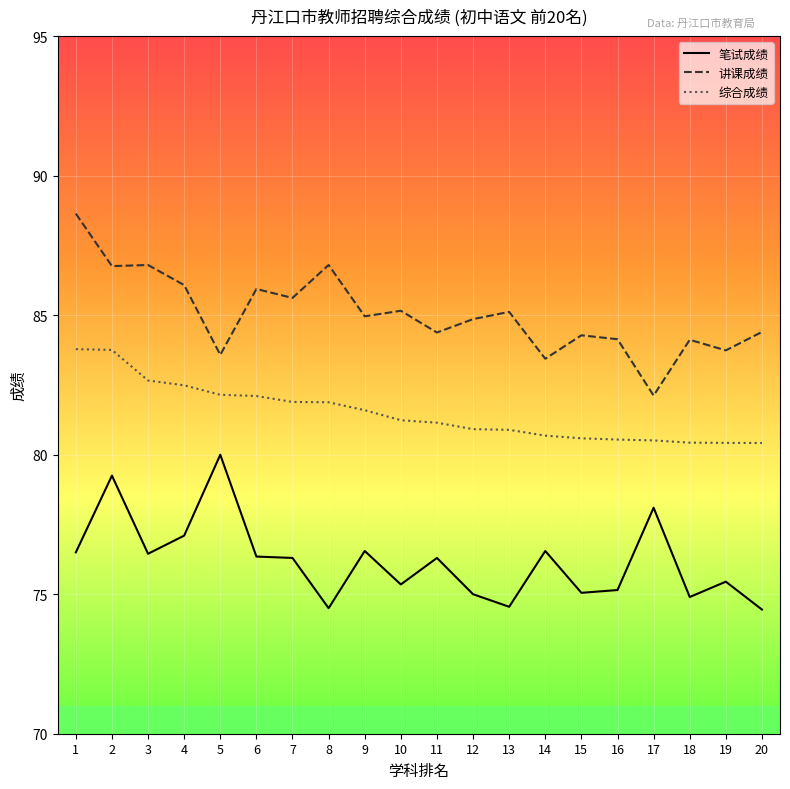

What is the difference between the maximum and minimum values in the 综合成绩 series?

3.4